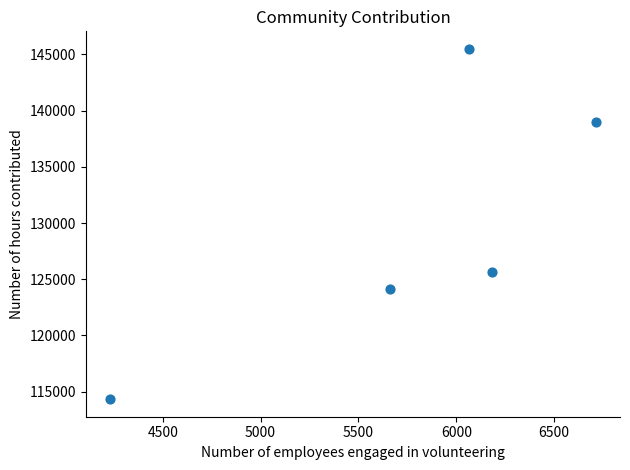

What Y value in the scatter plot is closest to 129911?

125616